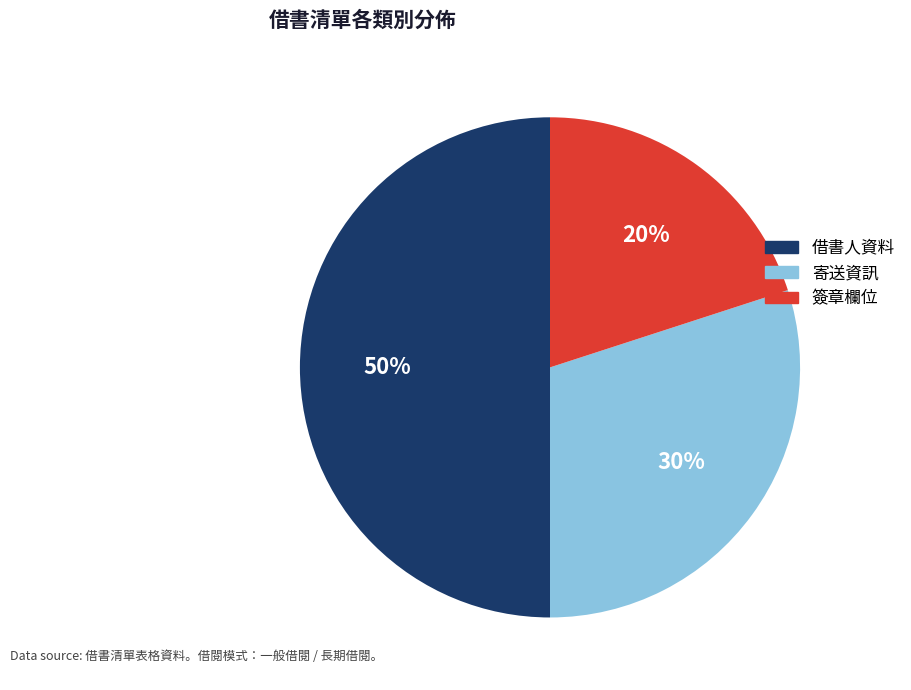

Which category has the biggest portion of the pie?

借書人資料